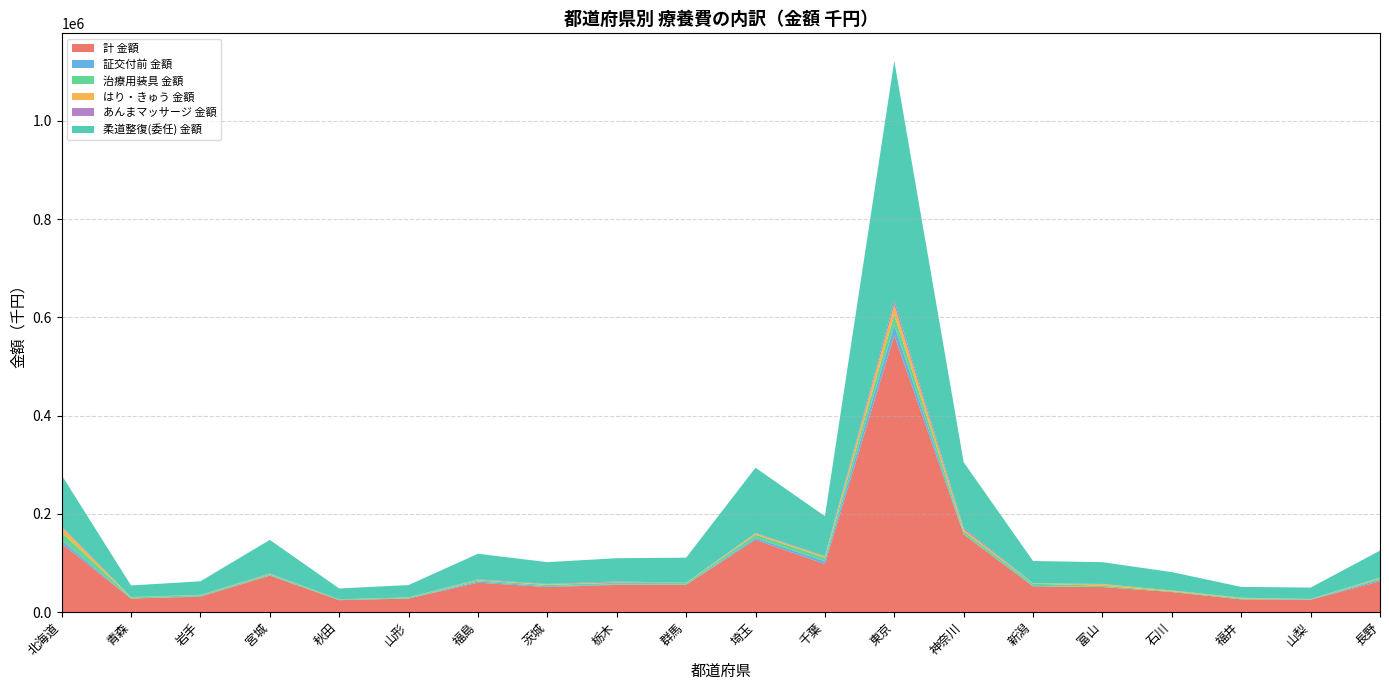

Reading left to right, extract all data points from this chart.

計 金額: 北海道=139561.9	青森=27412.1	岩手=31295.8	宮城=73981.9	秋田=24091.9	山形=27493.5	福島=59746.4	茨城=50886.3	栃木=55223.2	群馬=55346.0	埼玉=147040.0	千葉=97733.7	東京=563321.1	神奈川=158105.9	新潟=52092.6	富山=50869.9	石川=40767.0	福井=25710.2	山梨=24919.3	長野=62595.2
証交付前 金額: 北海道=7206.1	青森=25.8	岩手=920.3	宮城=317.4	秋田=149.1	山形=310.5	福島=2196.8	茨城=1648.9	栃木=948.3	群馬=509.8	埼玉=3813.5	千葉=5815.4	東京=20500.8	神奈川=421.0	新潟=1089.8	富山=6.7	石川=17.5	福井=114.1	山梨=319.3	長野=3050.0
治療用装具 金額: 北海道=15441.5	青森=2265.8	岩手=2262.3	宮城=2569.8	秋田=1319.3	山形=1656.0	福島=2758.3	茨城=2724.1	栃木=3476.4	群馬=3118.4	埼玉=6652.6	千葉=6937.7	東京=21145.3	神奈川=5792.7	新潟=4557.6	富山=2698.6	石川=1466.8	福井=1967.8	山梨=962.2	長野=2799.6
はり・きゅう 金額: 北海道=10715.6	青森=493.3	岩手=193.7	宮城=689.6	秋田=88.4	山形=285.6	福島=772.6	茨城=1128.9	栃木=862.0	群馬=393.6	埼玉=2649.9	千葉=2423.0	東京=20335.2	神奈川=3888.5	新潟=495.0	富山=3301.0	石川=1489.4	福井=1048.4	山梨=134.6	長野=1261.9
あんまマッサージ 金額: 北海道=1777.6	青森=137.6	岩手=414.2	宮城=893.7	秋田=231.7	山形=39.7	福島=973.9	茨城=747.4	栃木=1702.8	群馬=353.5	埼玉=843.3	千葉=1022.1	東京=8189.2	神奈川=3277.8	新潟=303.6	富山=200.3	石川=154.4	福井=253.3	山梨=301.7	長野=238.6
柔道整復(委任) 金額: 北海道=103983.0	青森=23768.6	岩手=27461.8	宮城=68411.7	秋田=22065.8	山形=25116.3	福島=52190.9	茨城=44425.3	栃木=47363.4	群馬=50970.7	埼玉=132777.3	千葉=81189.9	東京=488703.4	神奈川=133465.5	新潟=45326.3	富山=44433.8	石川=37394.8	福井=22060.4	山梨=23096.7	長野=55107.3